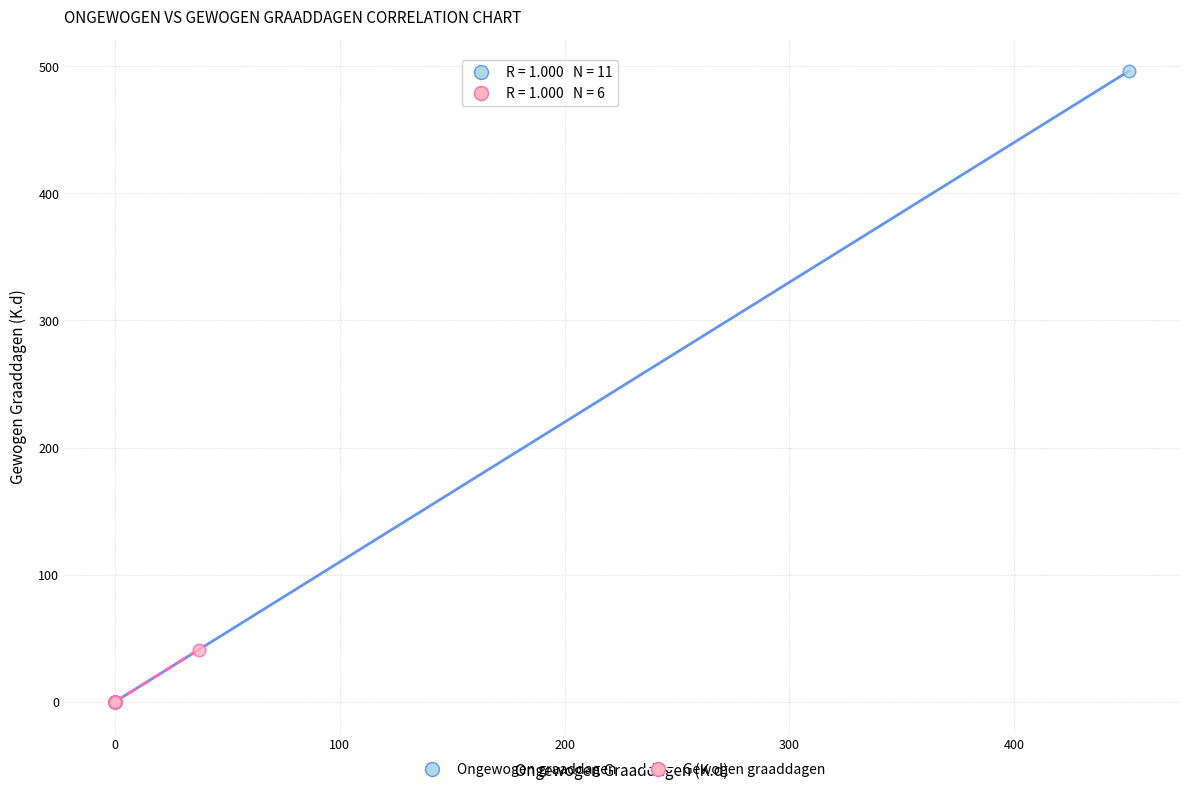

Which series contains the highest Y value?

Ongewogen graaddagen